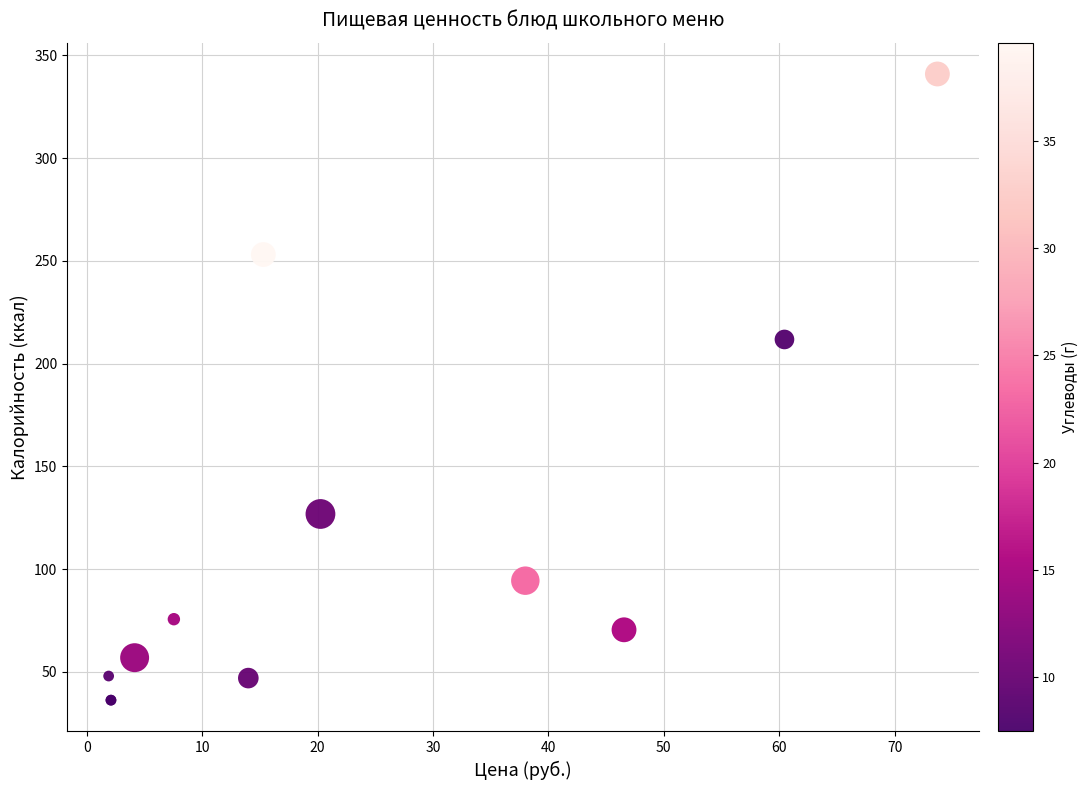

What Y value in the scatter plot is closest to 188?

211.8